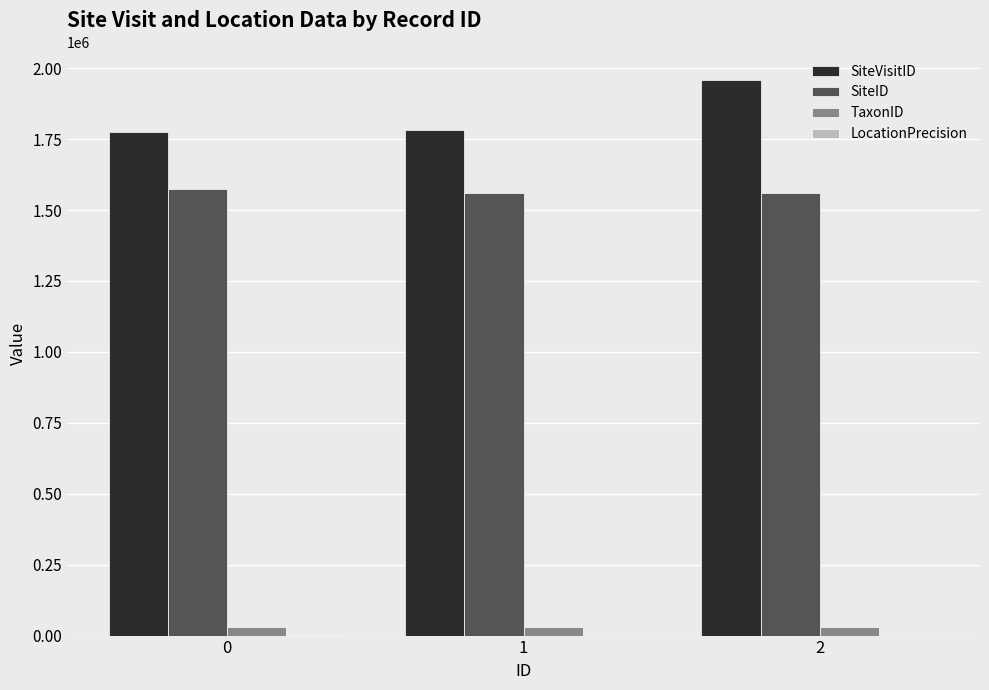

How many groups of bars are there?

3